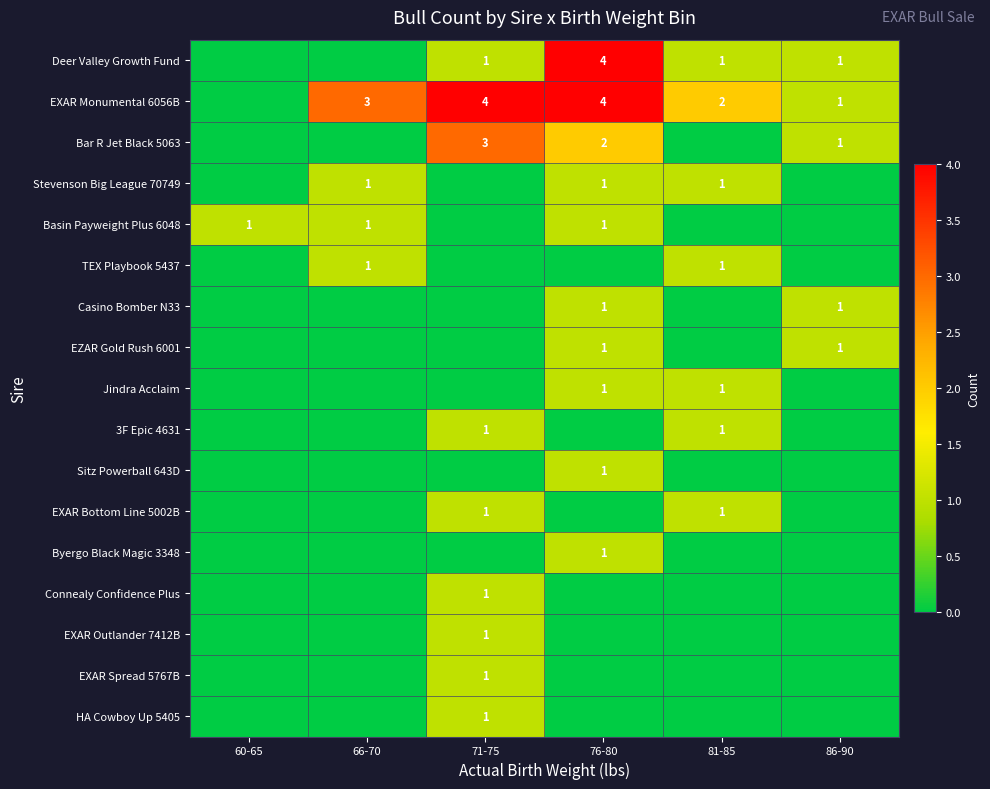

The value of Casino Bomber N33 at 86-90 is 0. True or false?

False